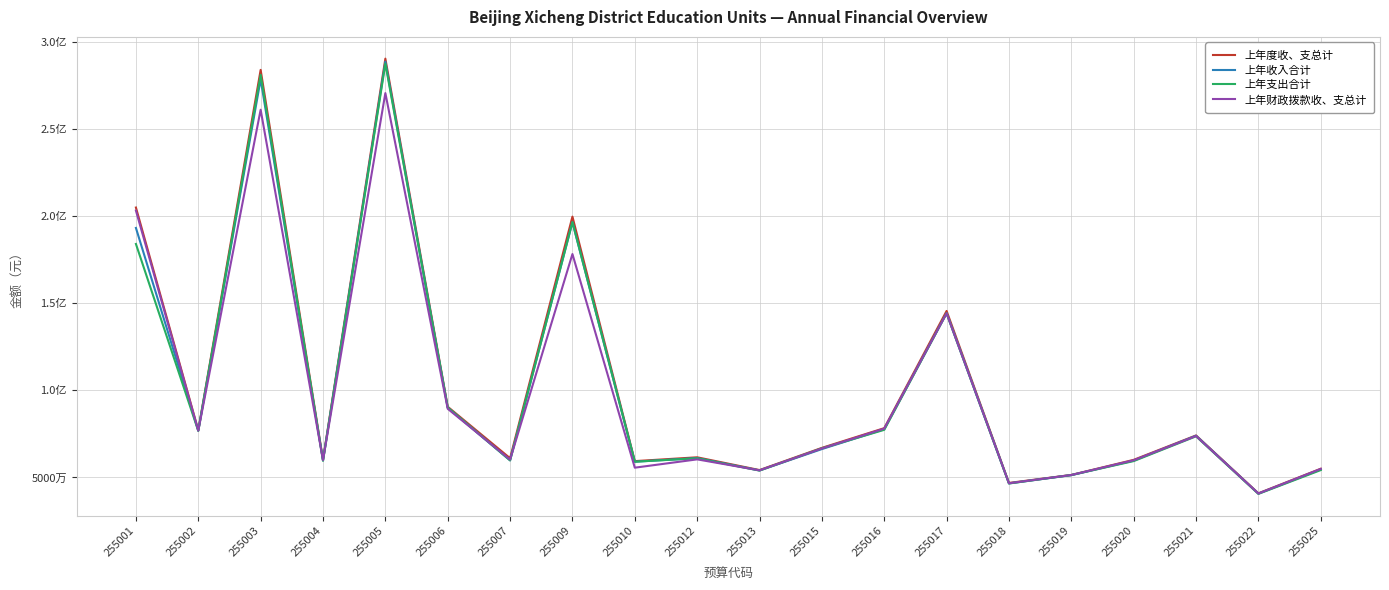

What is the sum of the 上年收入合计 values at 255016 and 255017?

221848351.7